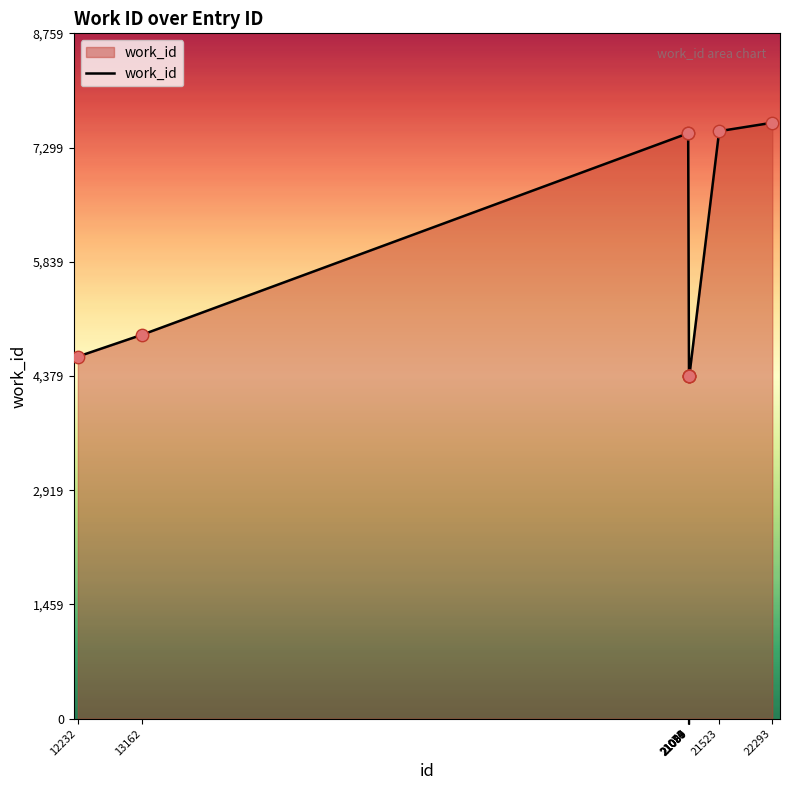

Which has a higher value, 21074 or 12232?

21074